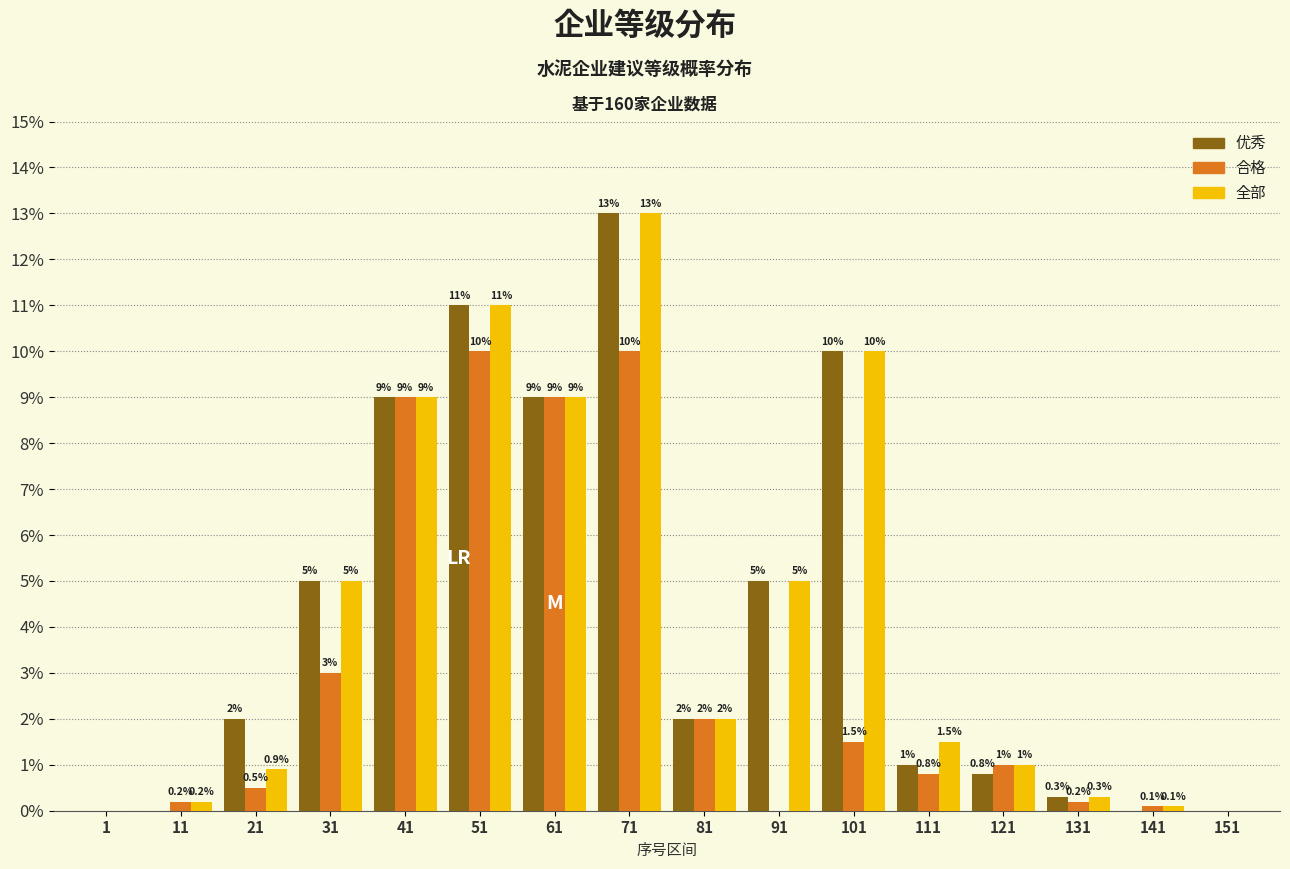

Reading left to right, transcribe all the data shown in this chart.

优秀: 1=0.0	11=0.0	21=2.0	31=5.0	41=9.0	51=11.0	61=9.0	71=13.0	81=2.0	91=5.0	101=10.0	111=1.0	121=0.8	131=0.3	141=0.0	151=0.0
合格: 1=0.0	11=0.2	21=0.5	31=3.0	41=9.0	51=10.0	61=9.0	71=10.0	81=2.0	91=0.0	101=1.5	111=0.8	121=1.0	131=0.2	141=0.1	151=0.0
全部: 1=0.0	11=0.2	21=0.9	31=5.0	41=9.0	51=11.0	61=9.0	71=13.0	81=2.0	91=5.0	101=10.0	111=1.5	121=1.0	131=0.3	141=0.1	151=0.0